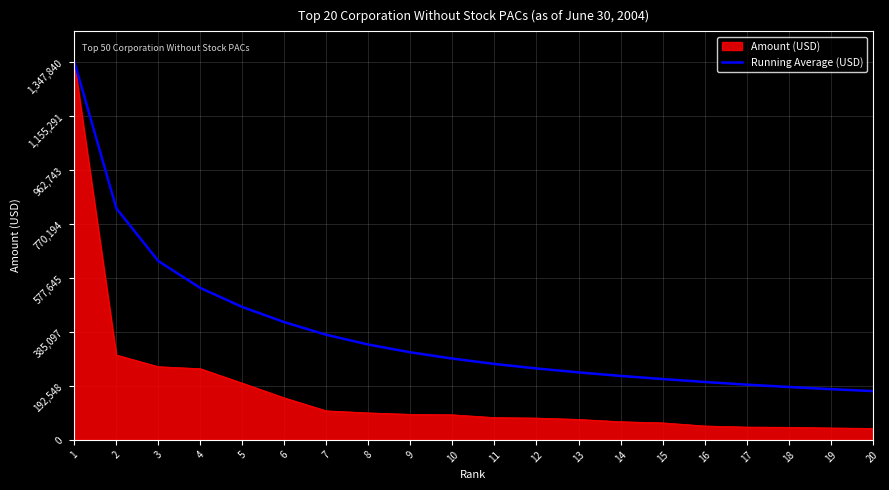

Rank the series at 6 from lowest to highest value.

Amount (USD), Running Average (USD)